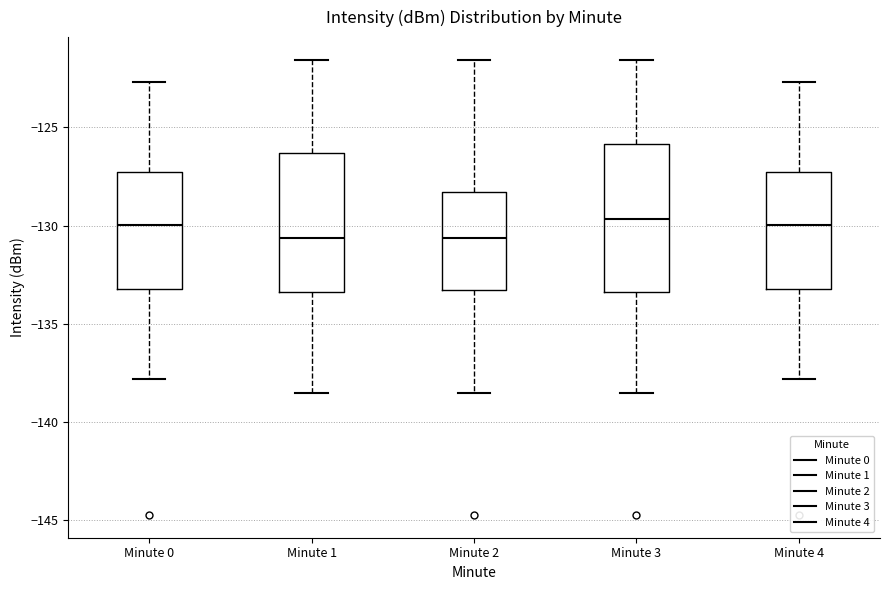

Where is the upper edge of the box for Minute 1 on the y-axis? The values are not printed on the chart, so give them approximately, as read against the axis.

-126.5